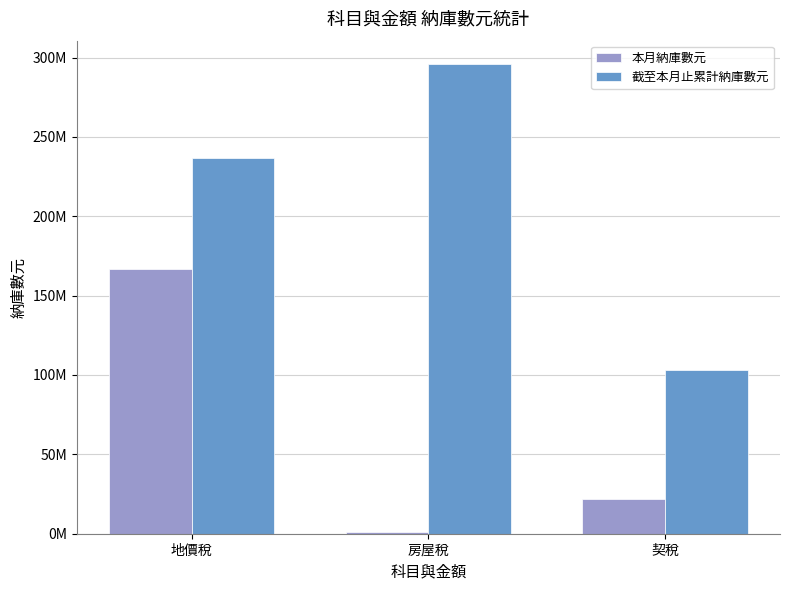

What is the difference between the maximum and minimum values in the 截至本月止累計納庫數元 series?

192403503